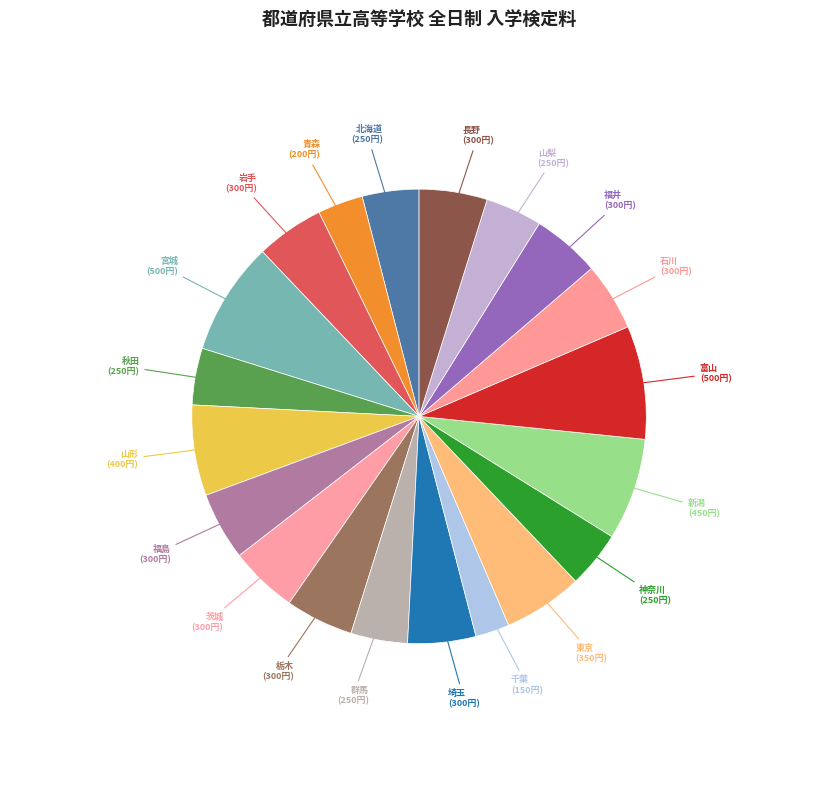

What is the ratio of the value at 山形 to the value at 茨城?

1.3